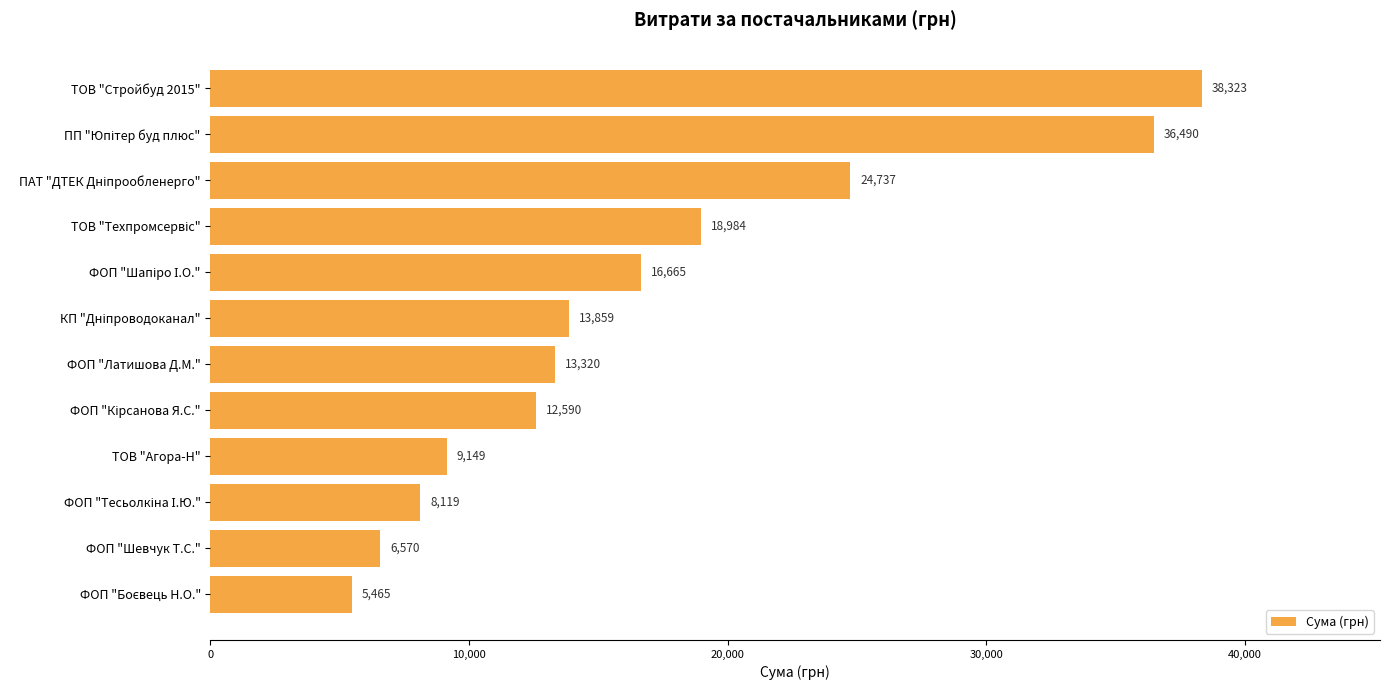

What is the label of the 6th bar from the bottom?

ФОП "Латишова Д.М."